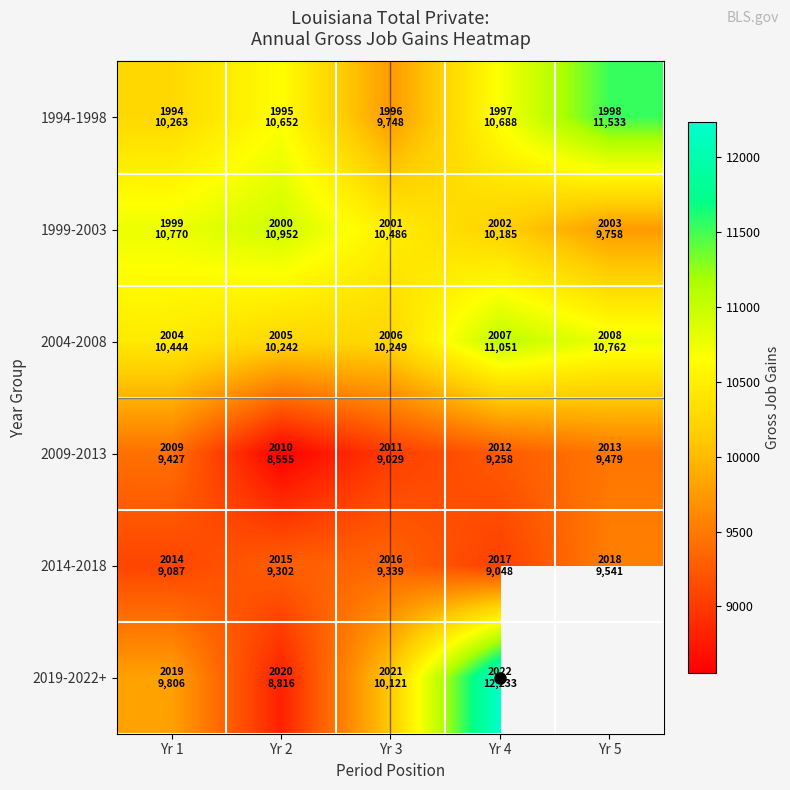

How many data points in 2019-2022+ are less than 10121?

2